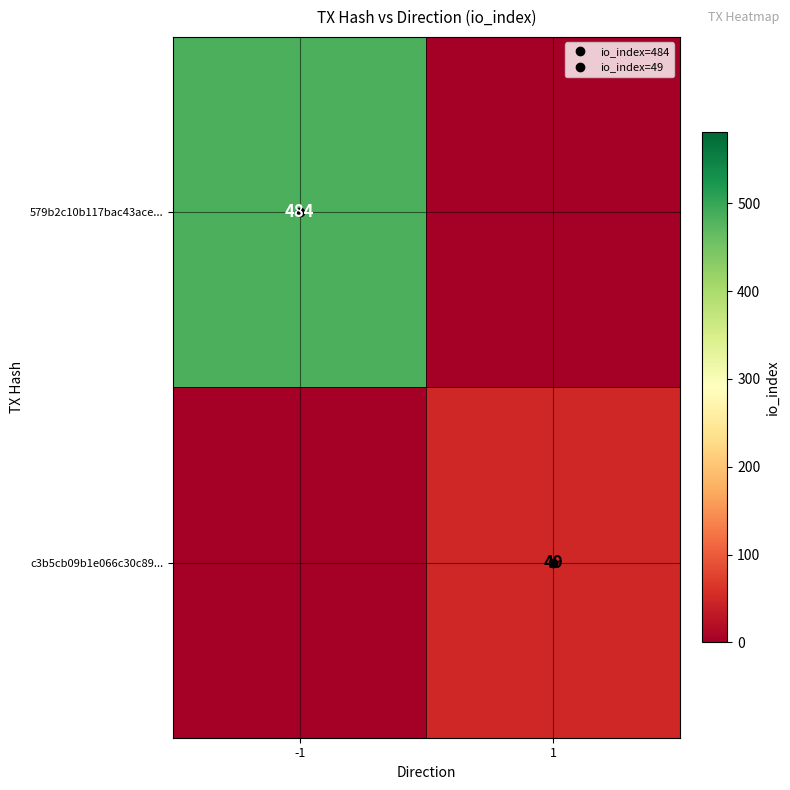

True or false: 579b2c10b117bac43ace... has a value of 209 at 1.

False